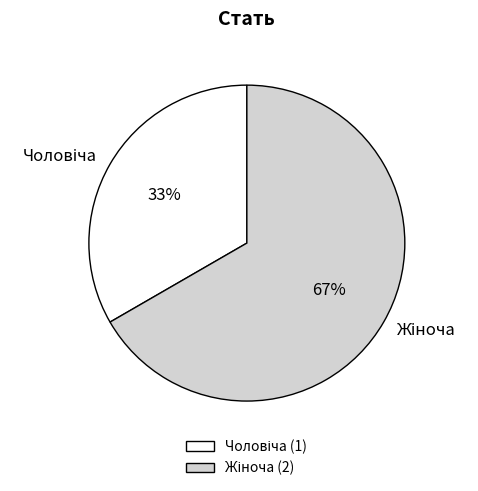

Is there any slice that represents more than half of the pie?

Yes